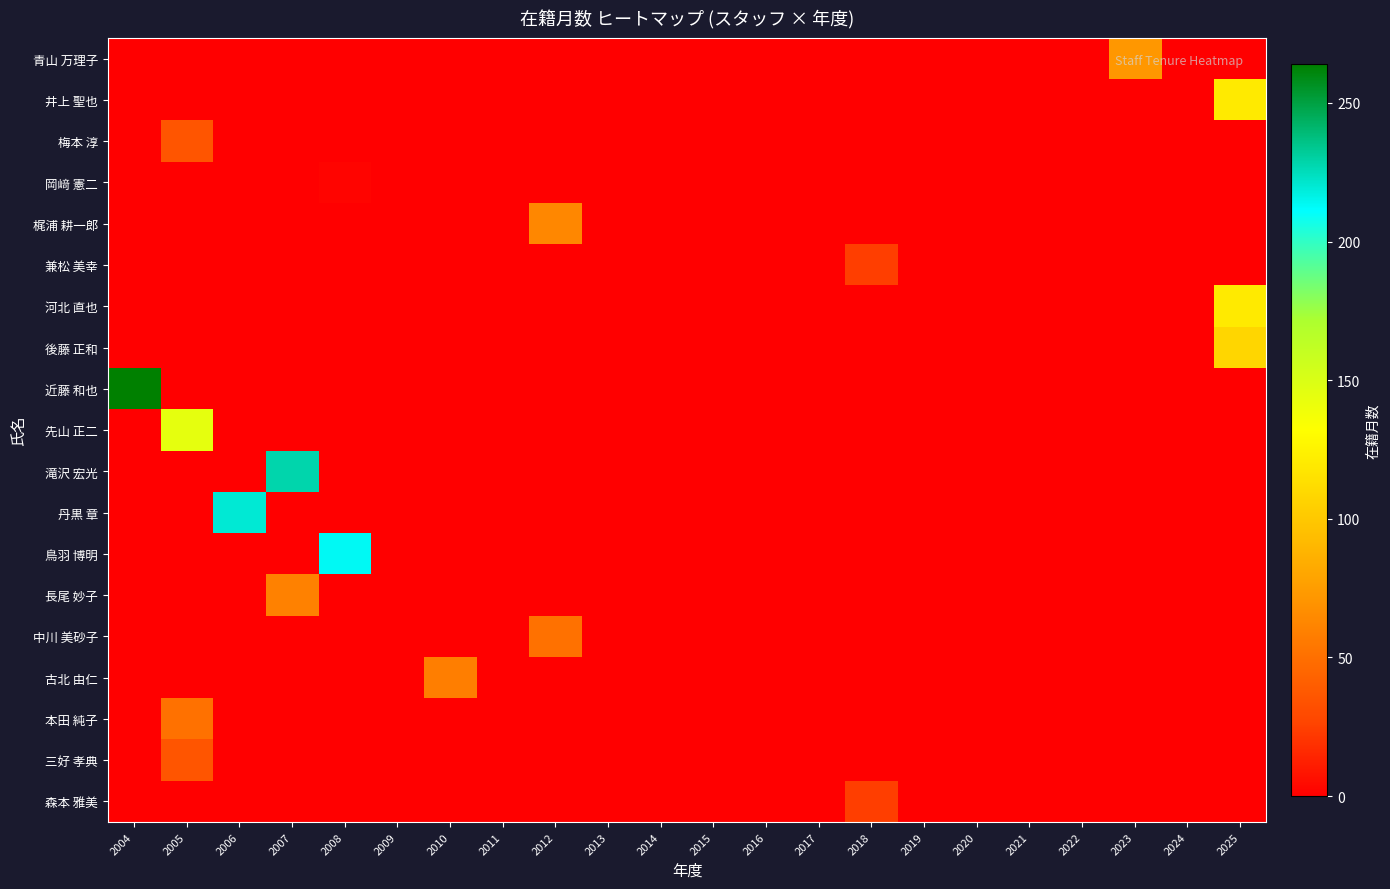

At how many categories does at least one series exceed 250?

1